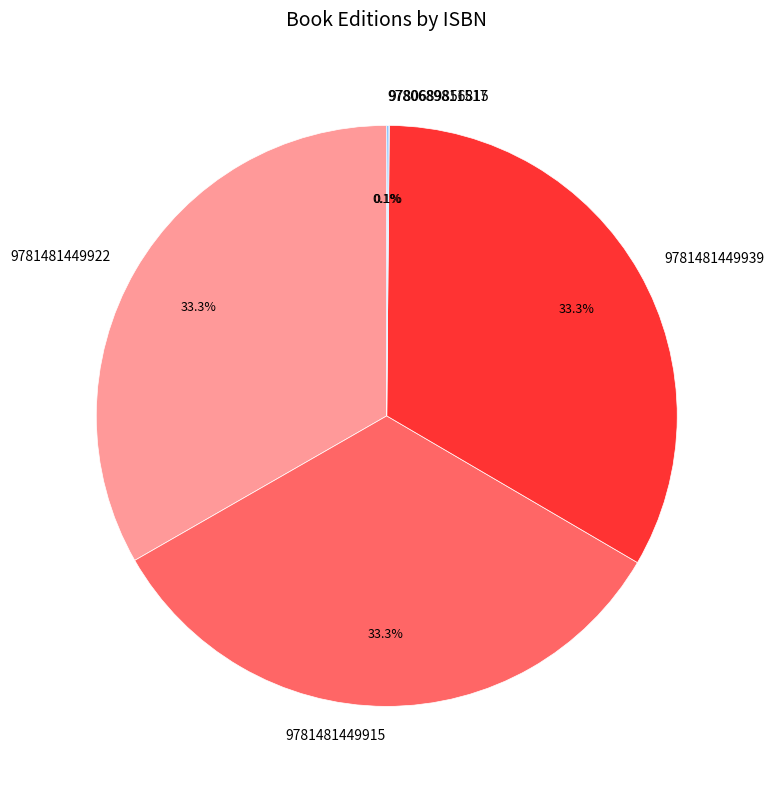

Is there any slice that represents more than half of the pie?

No